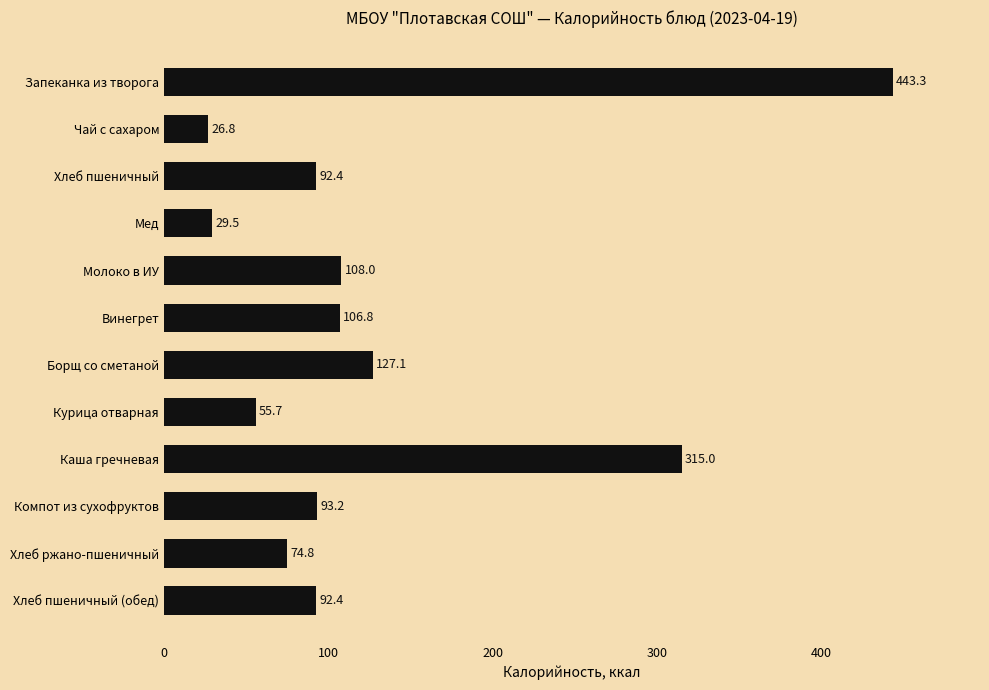

True or false: the data shows 108.0 at Молоко в ИУ.

True